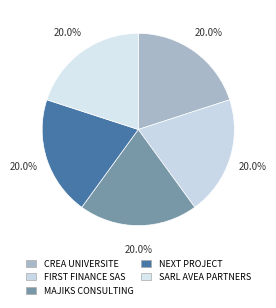

True or false: CREA UNIVERSITE accounts for 6% of the total.

False